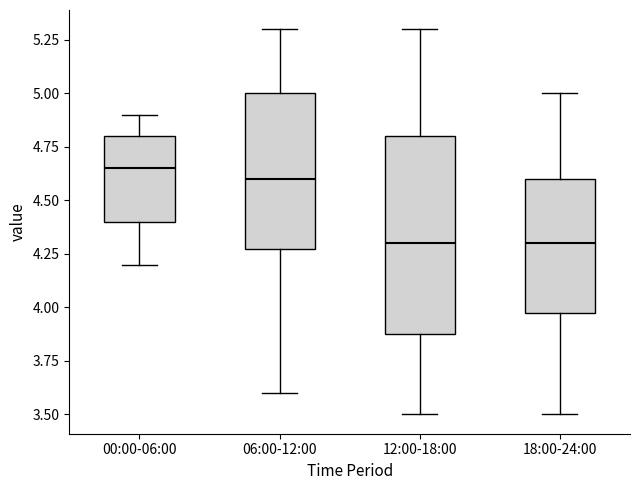

Which box is the tallest, from its lower edge to its upper edge?

12:00-18:00